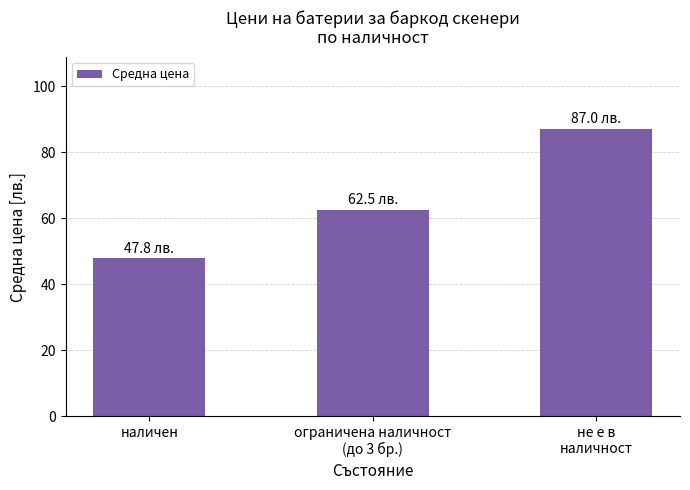

How many data points are less than 62?

1